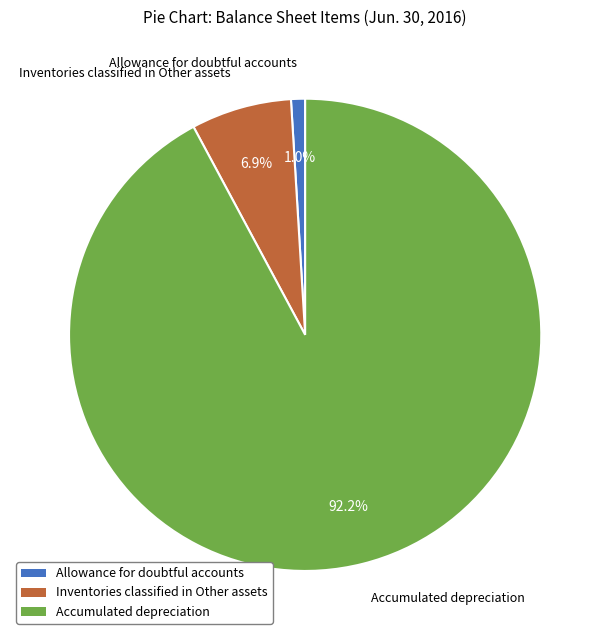

What portion of the pie excludes Inventories classified in Other assets?

93.1%